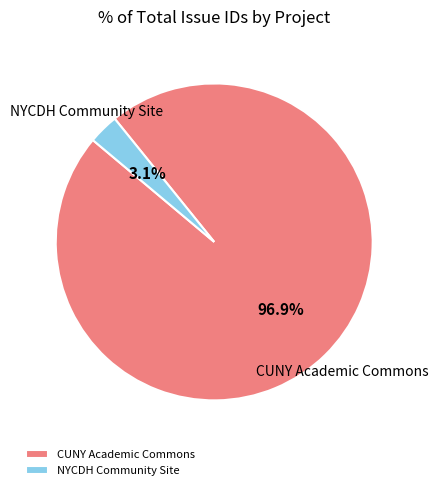

Between NYCDH Community Site and CUNY Academic Commons, which is larger?

CUNY Academic Commons